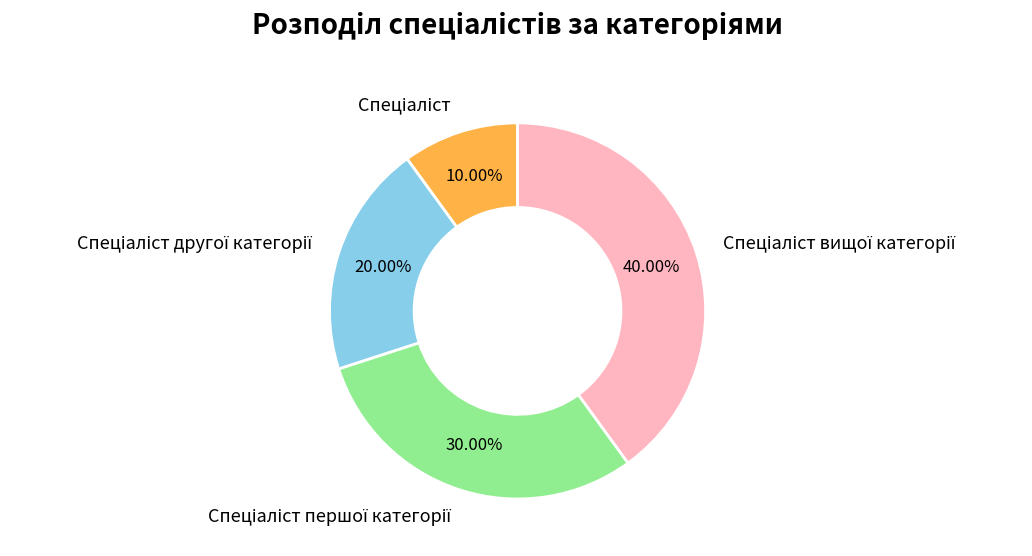

Does any single category account for the majority?

No